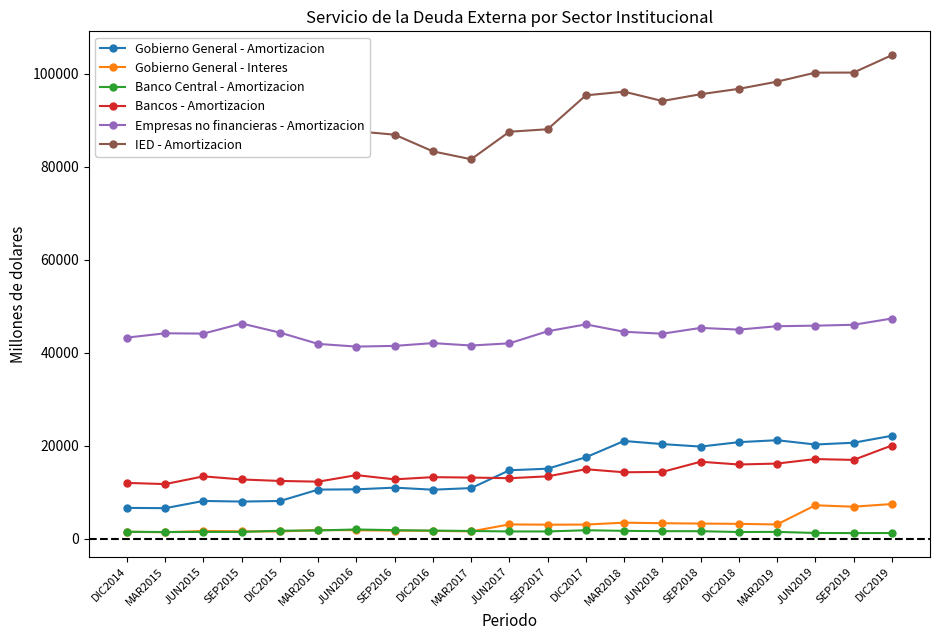

Where is IED - Amortizacion nearest to the value 92795?

JUN2018